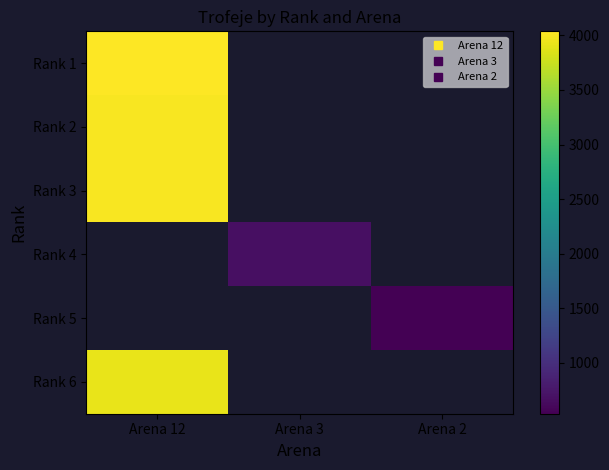

Is the value of Rank 4 at Arena 2 greater than the value of Rank 3 at Arena 12?

No